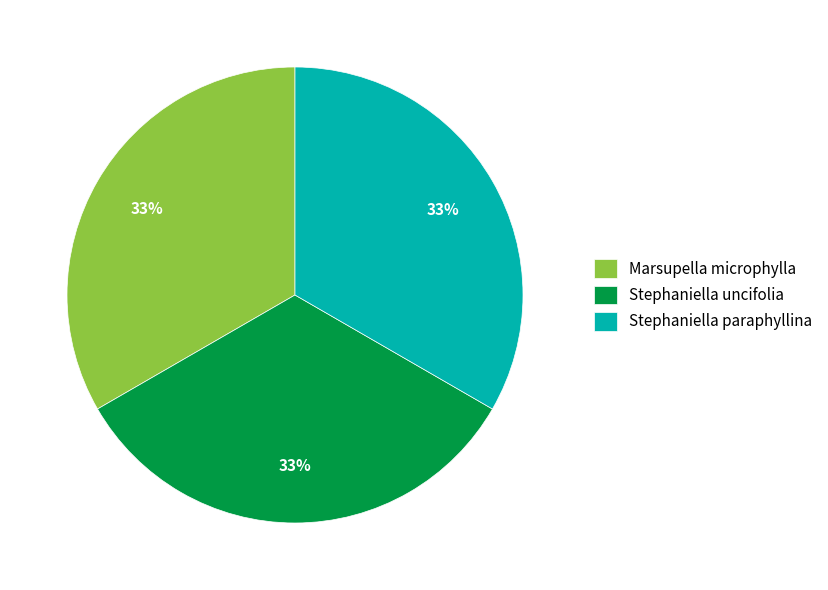

Do Stephaniella uncifolia and Stephaniella paraphyllina together represent more than half of the pie?

Yes